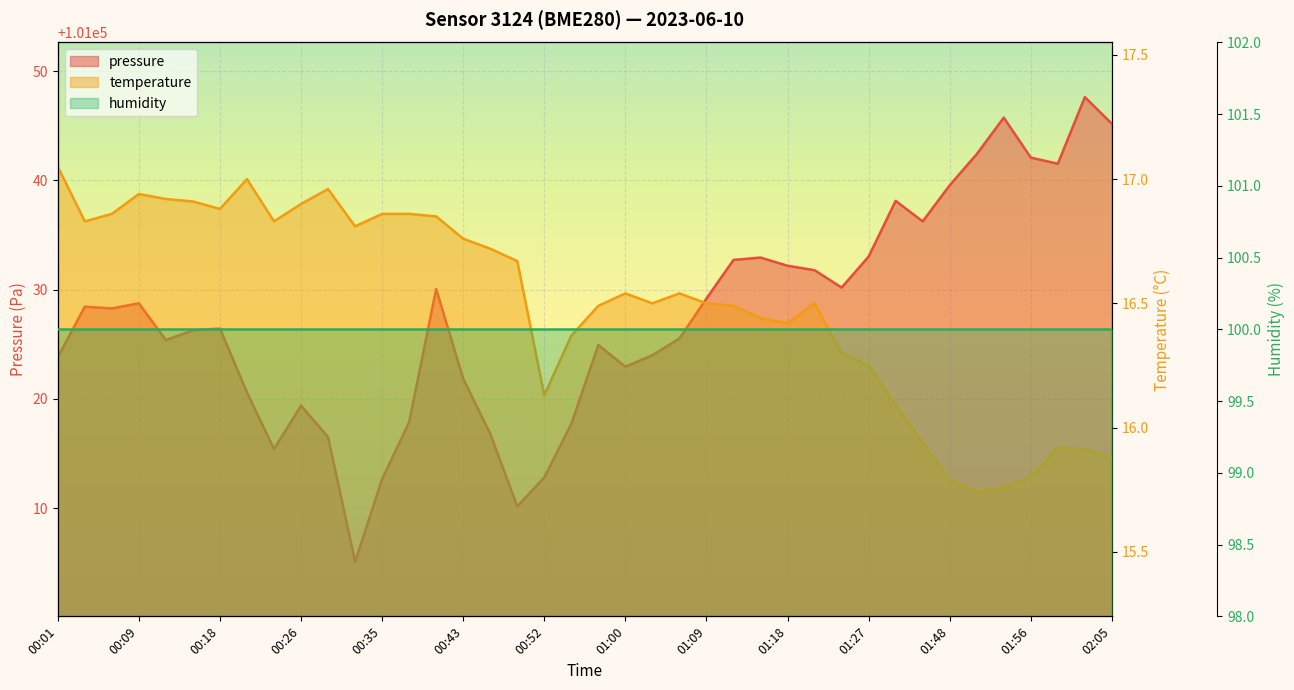

What is the sum of the temperature values at 00:49 and 00:09?

33.6